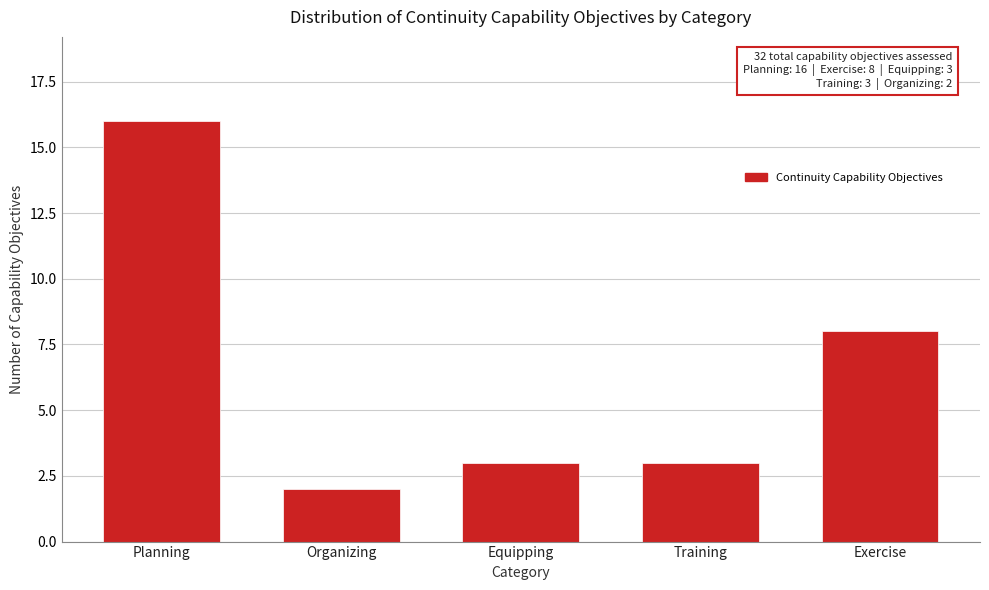

Reading left to right, extract all data points from this chart.

16	2	3	3	8